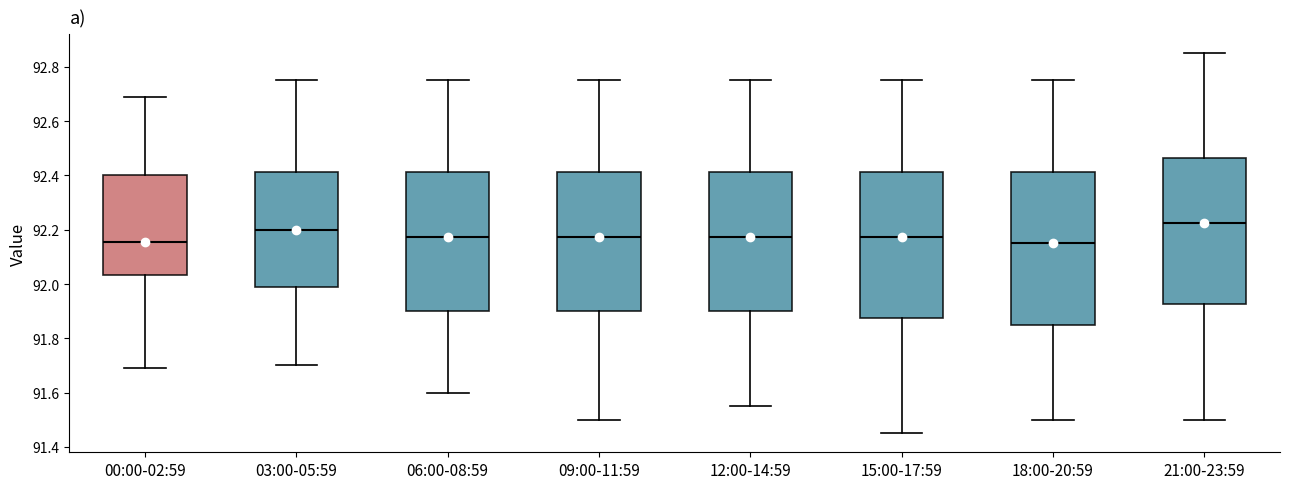

Reading left to right, transcribe this box plot: for each box, give where its median line is, the range the box spans, and where its two whiskers end, as read against the y-axis. The values are not printed on the chart, so give them approximately, as read against the axis.

00:00-02:59: median 92.16, box 92.04 to 92.40, whiskers 91.70 to 92.70
03:00-05:59: median 92.20, box 91.98 to 92.42, whiskers 91.70 to 92.76
06:00-08:59: median 92.18, box 91.90 to 92.42, whiskers 91.60 to 92.76
09:00-11:59: median 92.18, box 91.90 to 92.42, whiskers 91.50 to 92.76
12:00-14:59: median 92.18, box 91.90 to 92.42, whiskers 91.56 to 92.76
15:00-17:59: median 92.18, box 91.88 to 92.42, whiskers 91.46 to 92.76
18:00-20:59: median 92.16, box 91.86 to 92.42, whiskers 91.50 to 92.76
21:00-23:59: median 92.22, box 91.92 to 92.46, whiskers 91.50 to 92.86